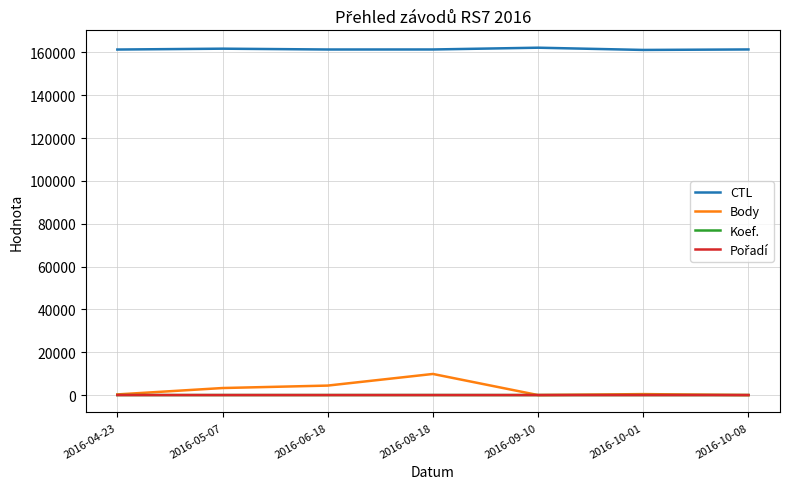

The value of Body at 2016-08-18 is 9854. True or false?

True